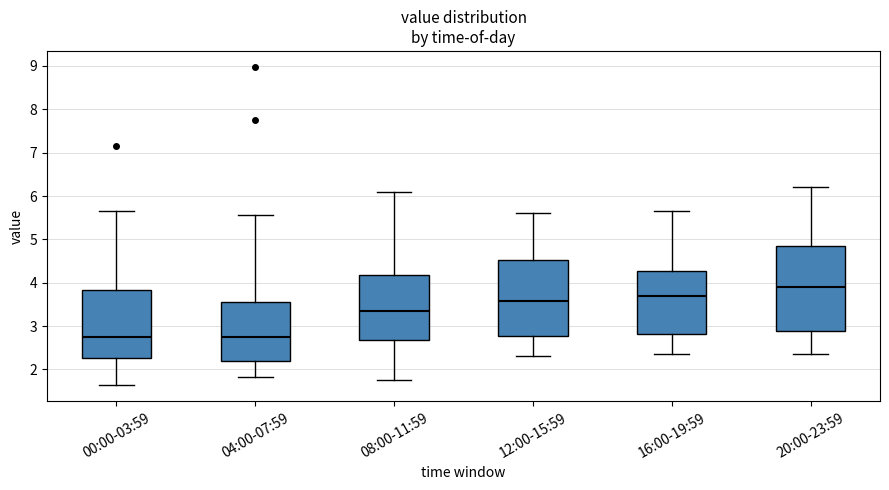

Which box's median line is the highest?

20:00-23:59